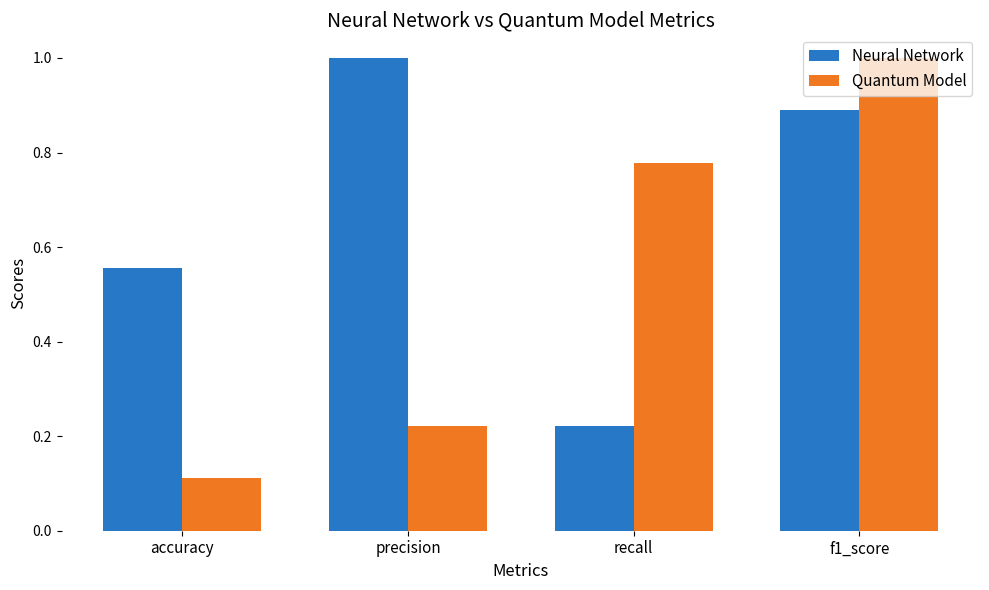

Is it true that Quantum Model equals 0.3 at f1_score?

False